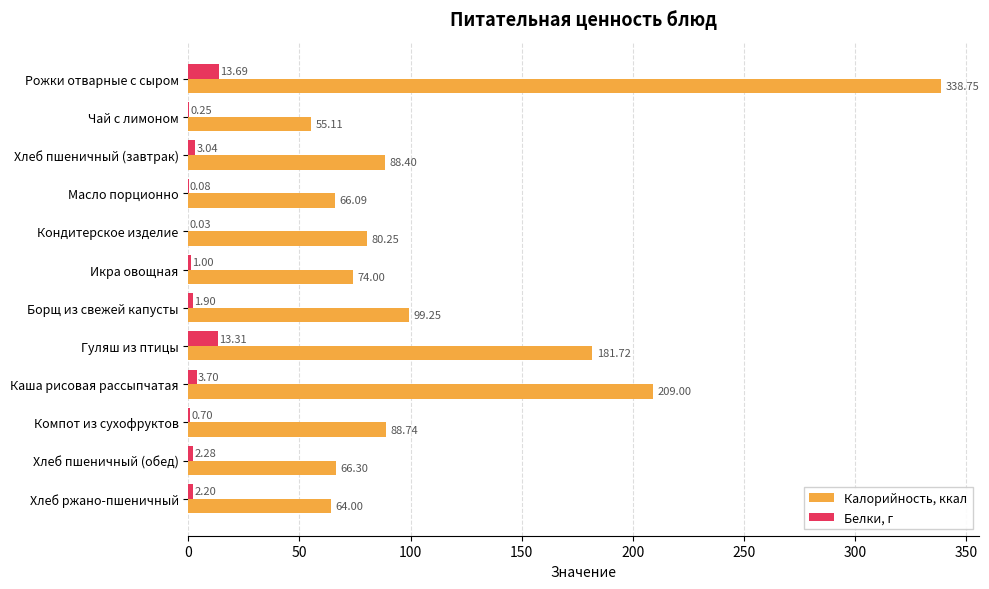

What is the total value across all series at Компот из сухофруктов?

89.4